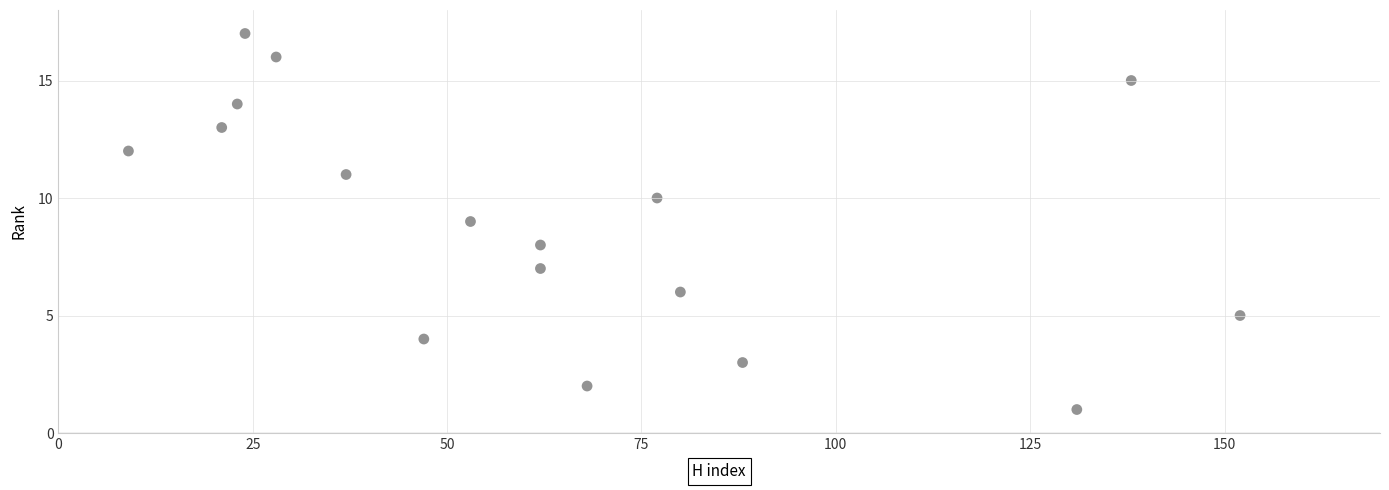

What is the range of Y values (max minus min)?

16